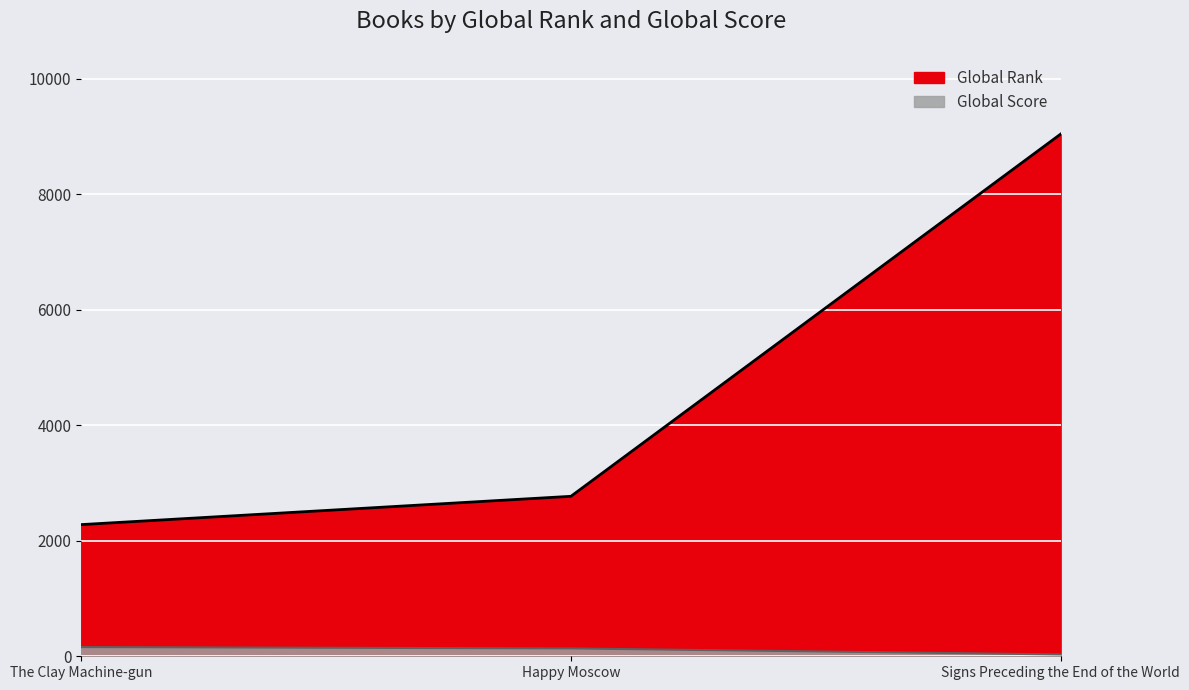

How many Global Score values are between 32 and 159?

3